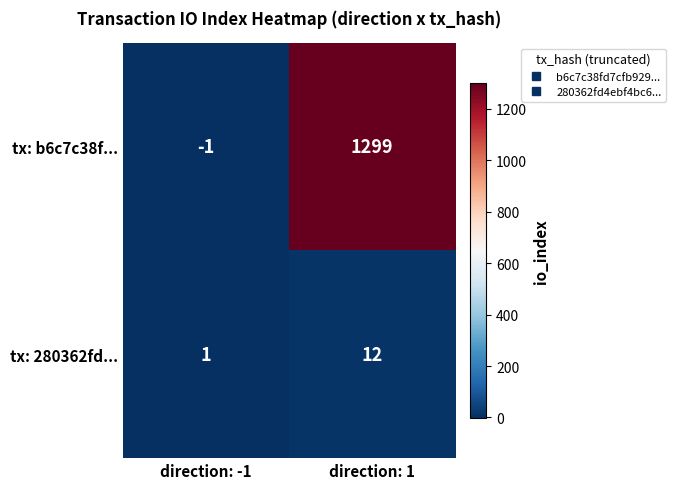

At which label is tx: 280362fd... closest to 6?

direction: -1